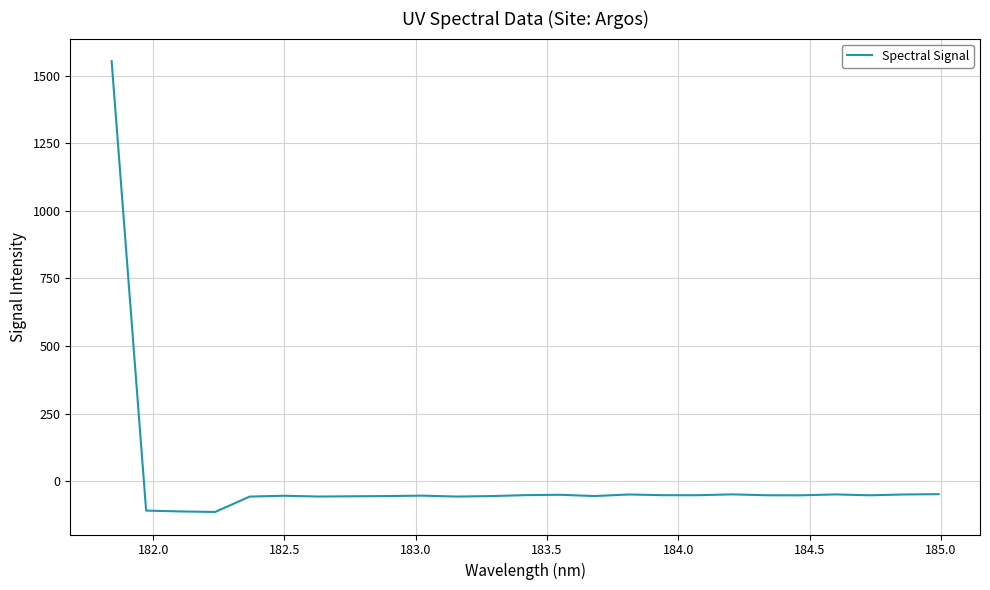

What is the minimum value shown in the chart?

-114.1